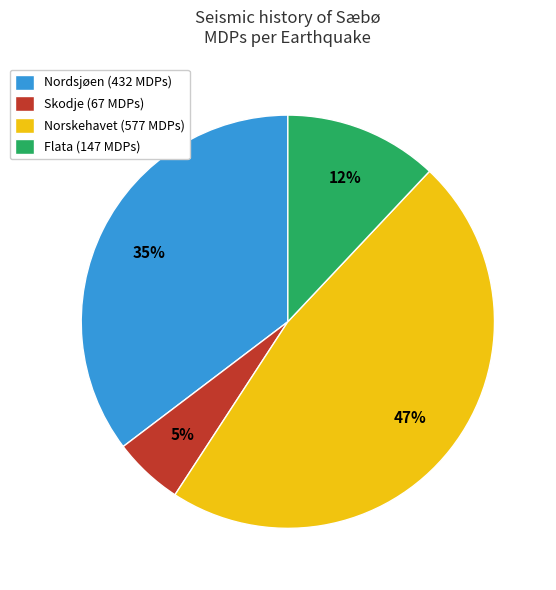

Which category has the biggest portion of the pie?

Norskehavet (577 MDPs)